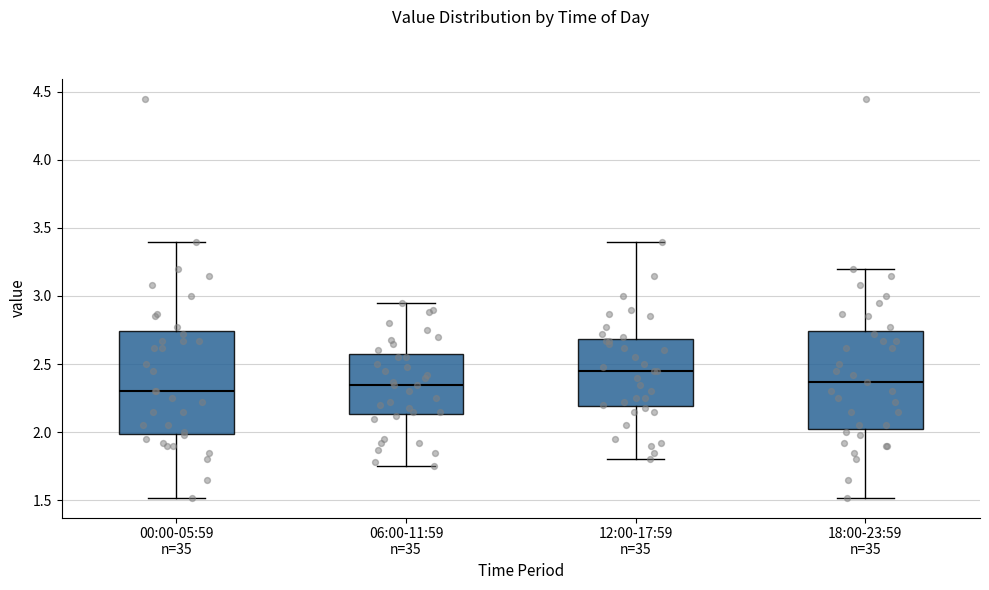

Where does the lower whisker of the box for 18:00-23:59 n=35 end on the y-axis? The values are not printed on the chart, so give them approximately, as read against the axis.

1.50